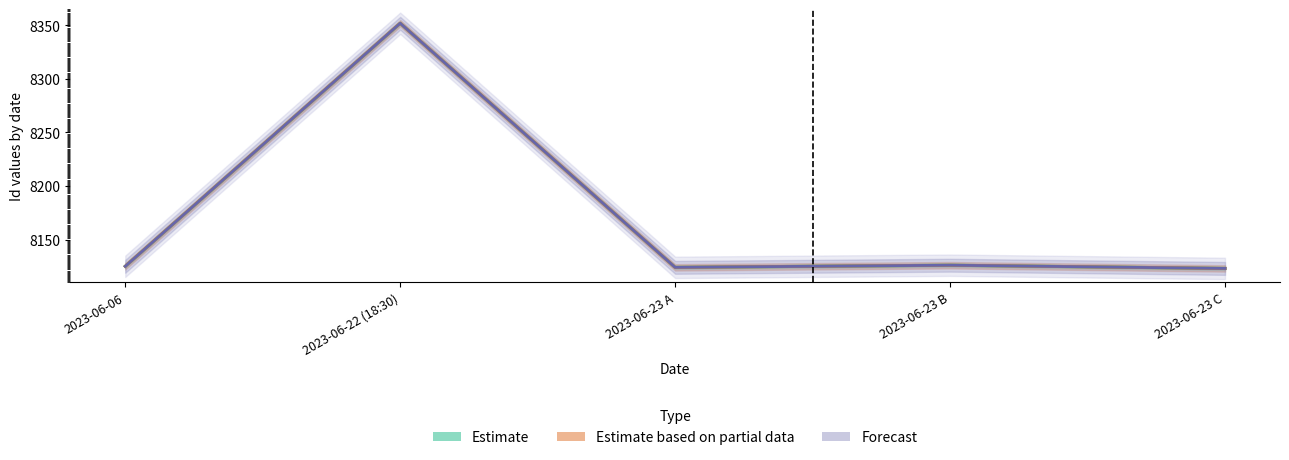

Does the chart display data point markers on the line(s)?

No